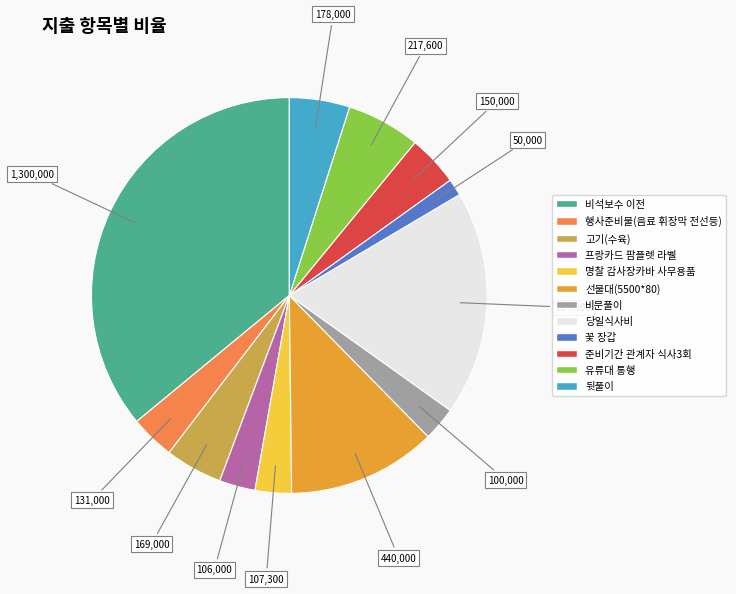

Is 당일식사비 the majority of the pie?

No